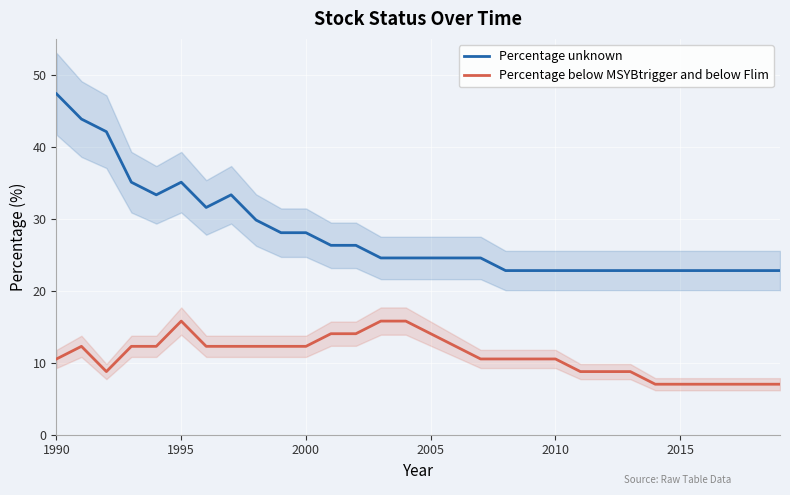

At which label does Percentage unknown first exceed 24?

1990